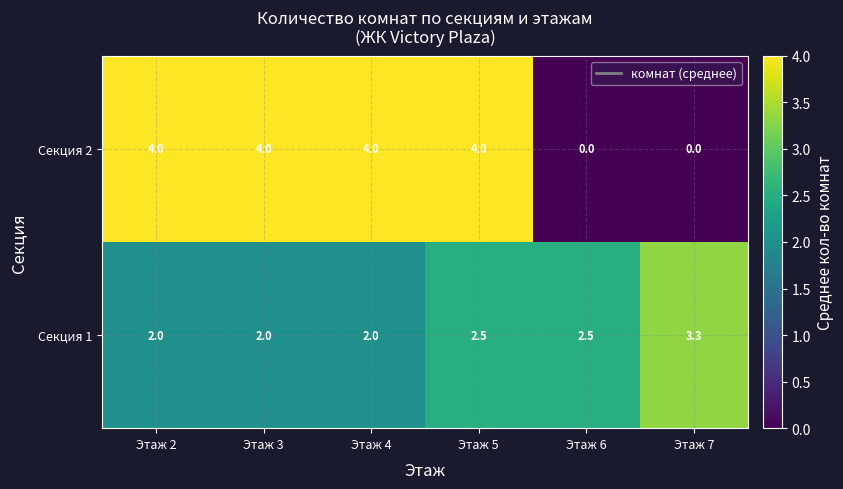

Reading right to left, transcribe all the data shown in this chart.

Секция 2: Этаж 7=0.0	Этаж 6=0.0	Этаж 5=4.0	Этаж 4=4.0	Этаж 3=4.0	Этаж 2=4.0
Секция 1: Этаж 7=3.3	Этаж 6=2.5	Этаж 5=2.5	Этаж 4=2.0	Этаж 3=2.0	Этаж 2=2.0